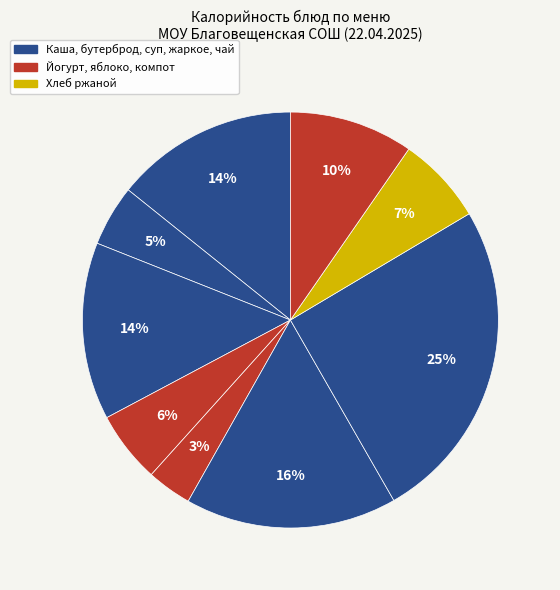

Count the number of slices in the pie.

9